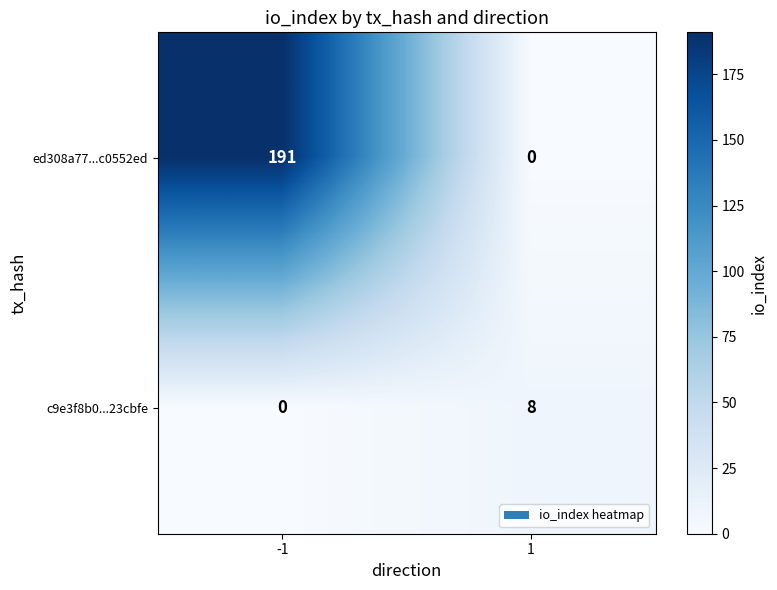

Reading left to right, what are all the values shown in this chart?

ed308a77...c0552ed: -1=191	1=0
c9e3f8b0...23cbfe: -1=0	1=8